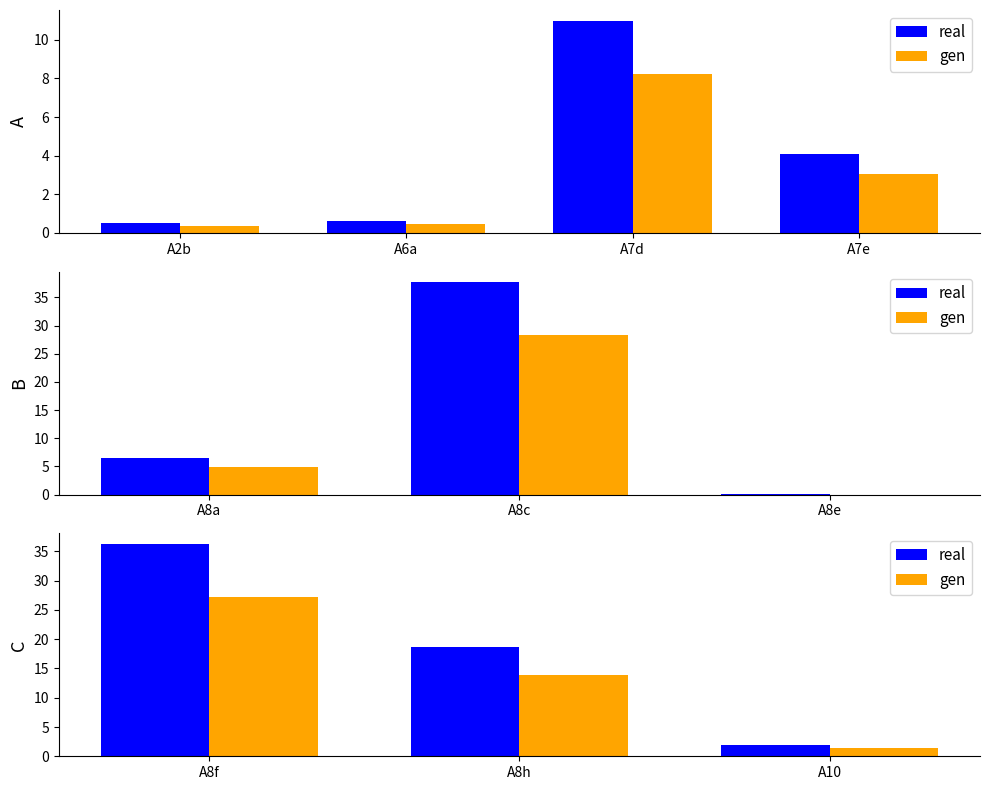

What is the average value of the gen series?

14.2